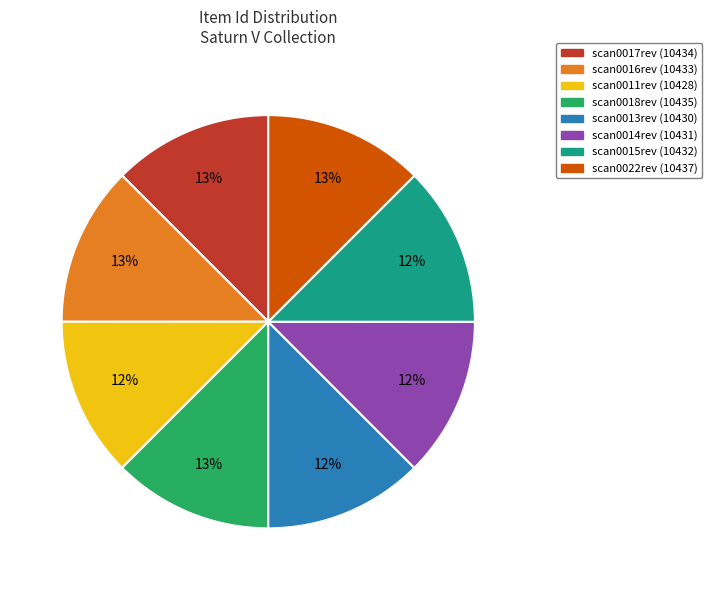

Is it true that scan0013rev (10430) is 1% of the pie?

False